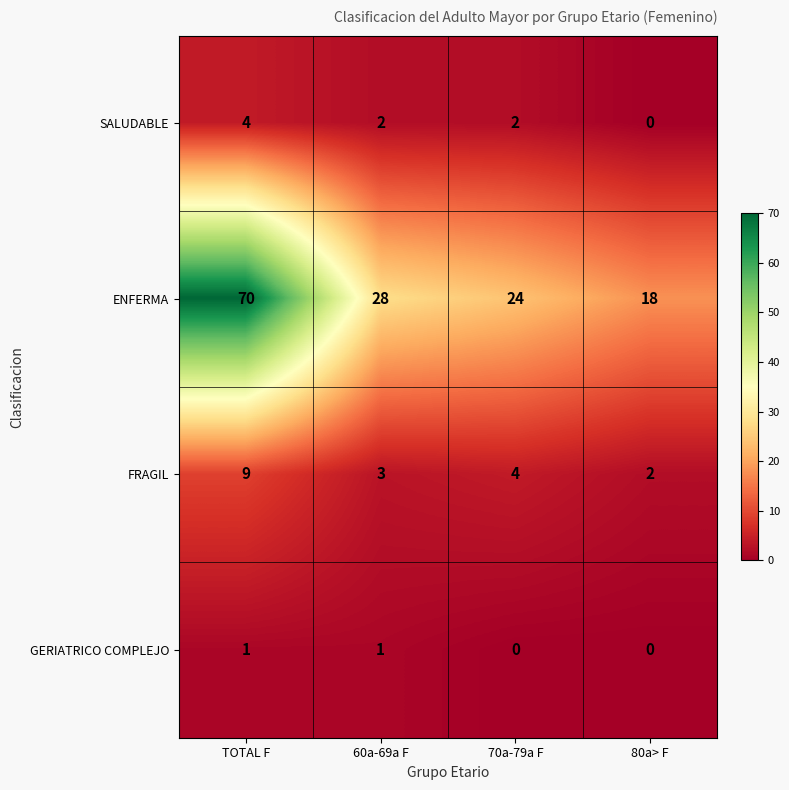

Which series changed the most between 60a-69a F and 80a> F?

ENFERMA